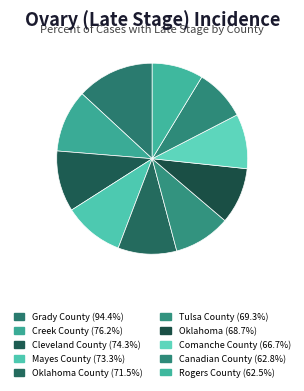

Count the number of slices in the pie.

10